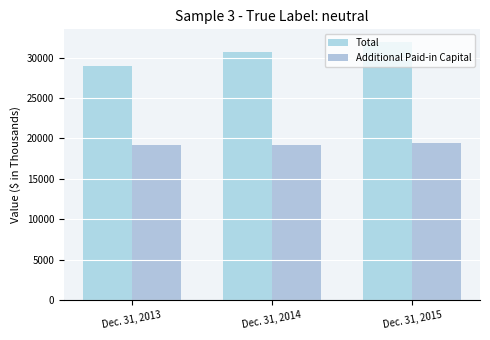

How many categories are shown in the chart?

3